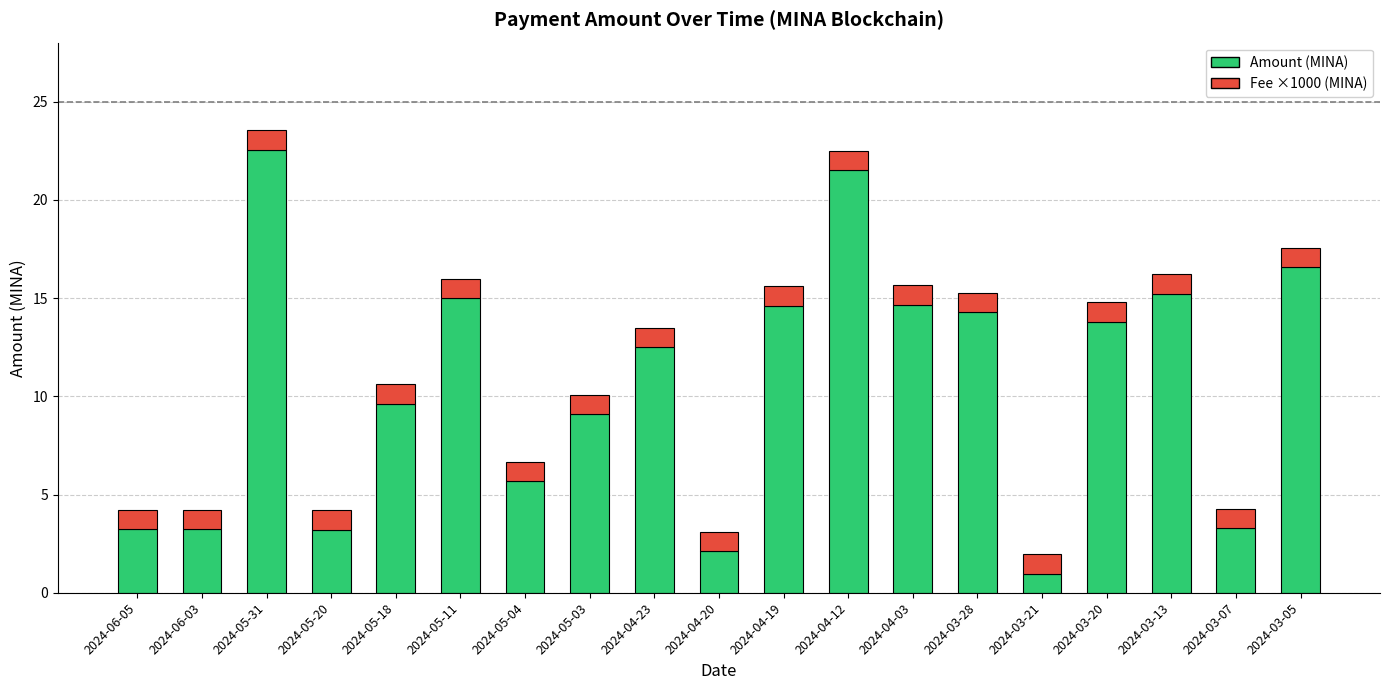

What is the total value across all series at 2024-06-03?

4.2